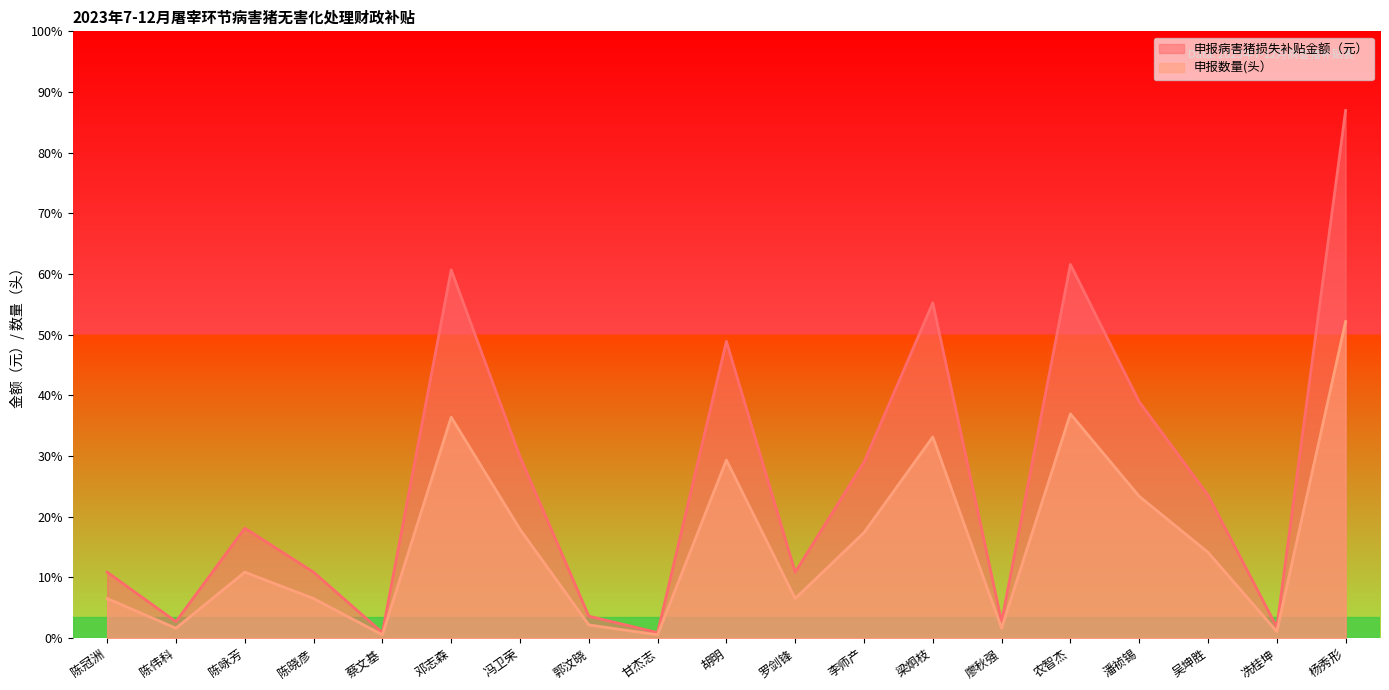

What is the total value across all series at 廖秋强?

1920